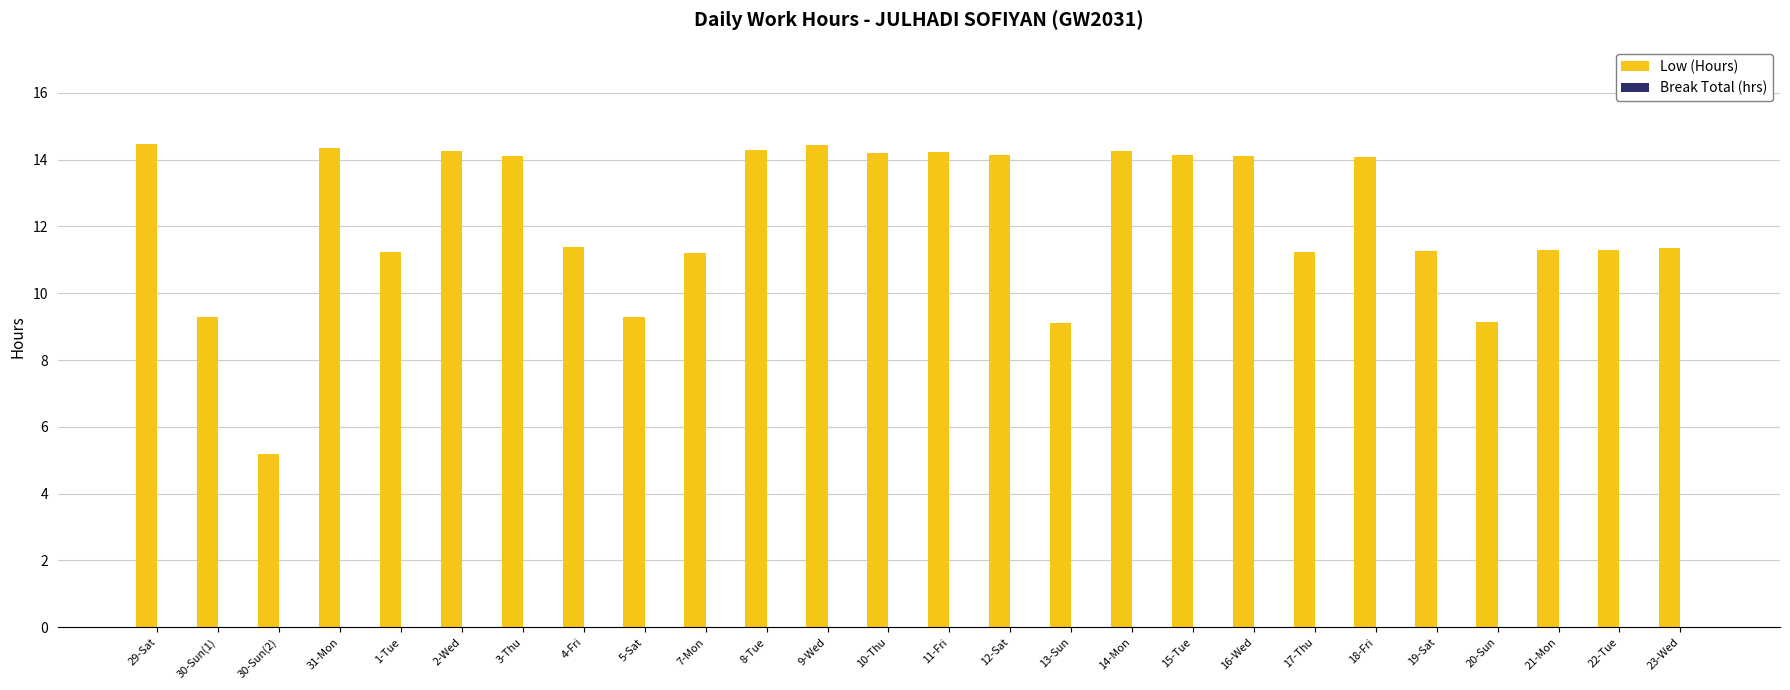

Which label corresponds to the smallest value in the chart?

30-Sun(2)